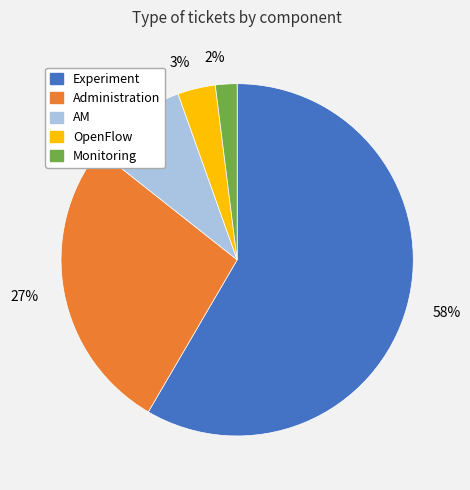

Between Experiment and OpenFlow, which is larger?

Experiment